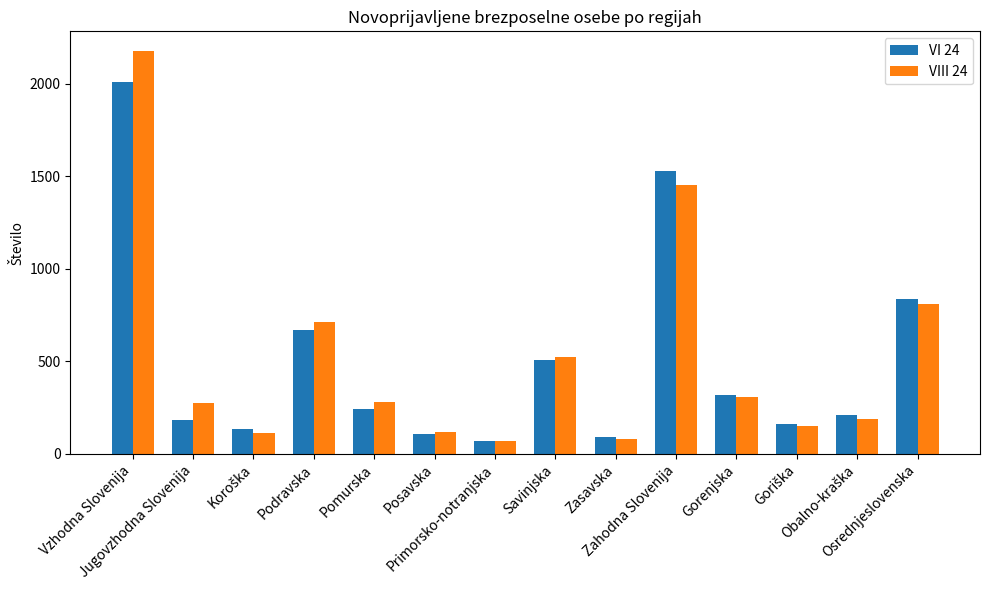

Between Jugovzhodna Slovenija and Zahodna Slovenija, which series saw the biggest shift?

VI 24